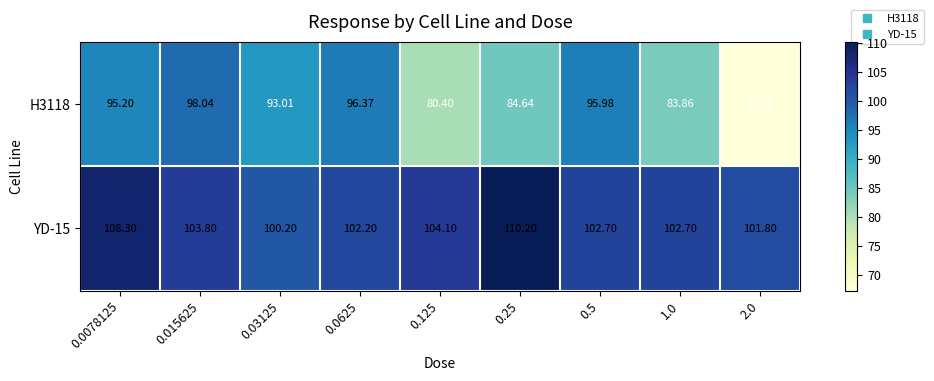

Is the value of H3118 at 0.015625 greater than the value of YD-15 at 0.03125?

No